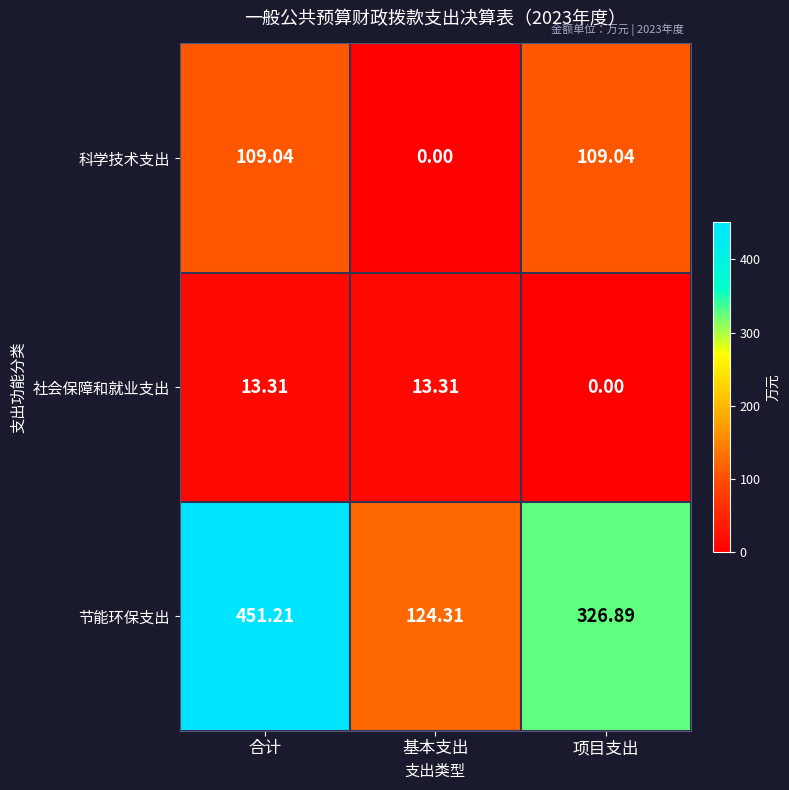

At which label does 社会保障和就业支出 first exceed 13?

合计